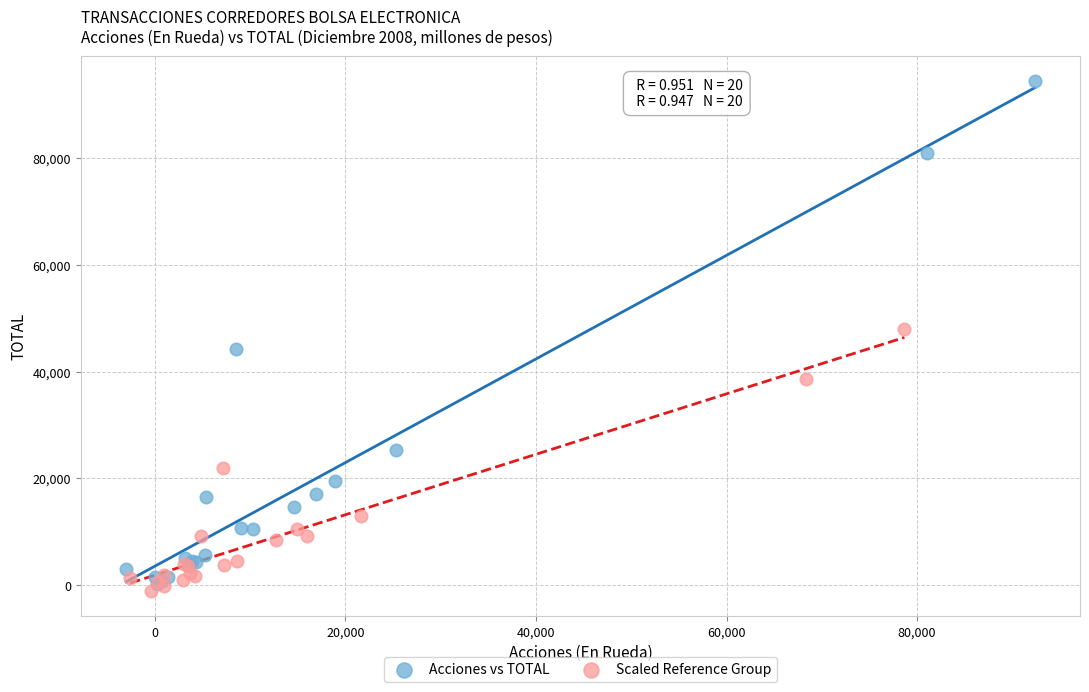

What are all the series names shown in the legend?

Acciones vs TOTAL, Scaled Reference Group